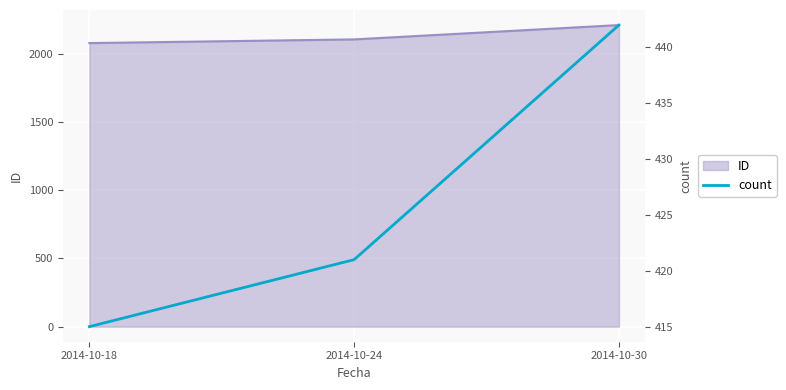

The value at 2014-10-18 is 415. True or false?

True